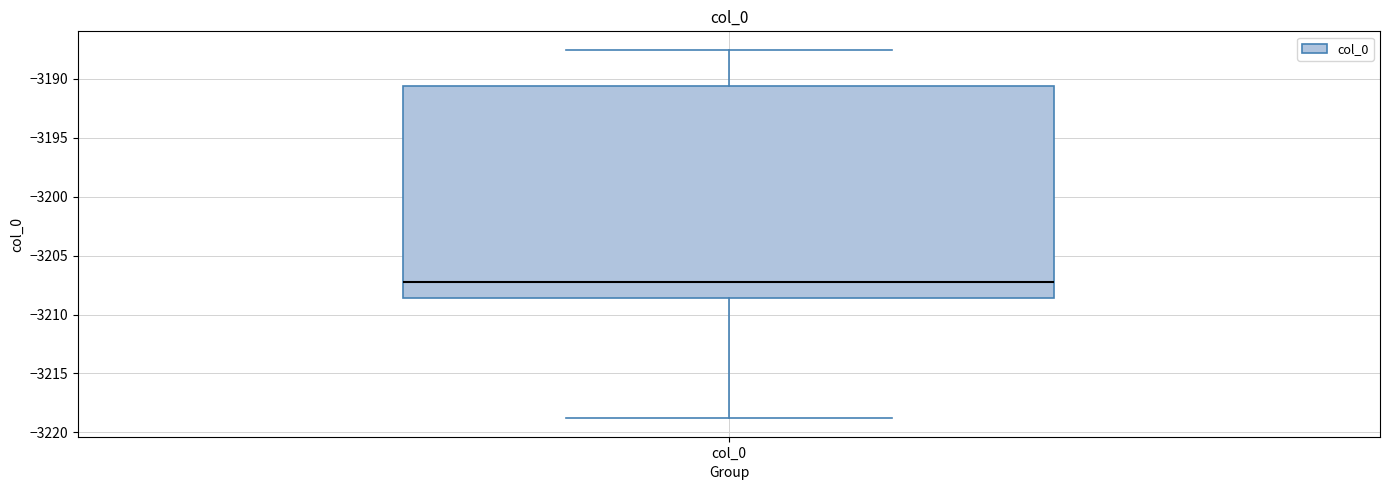

Read this box plot against the y-axis: the position of the median line, the range covered by the box, and the ends of both whiskers. The values are not printed on the chart, so give them approximately, as read against the axis.

median -3207.0, box -3208.5 to -3190.5, whiskers -3219.0 to -3187.5